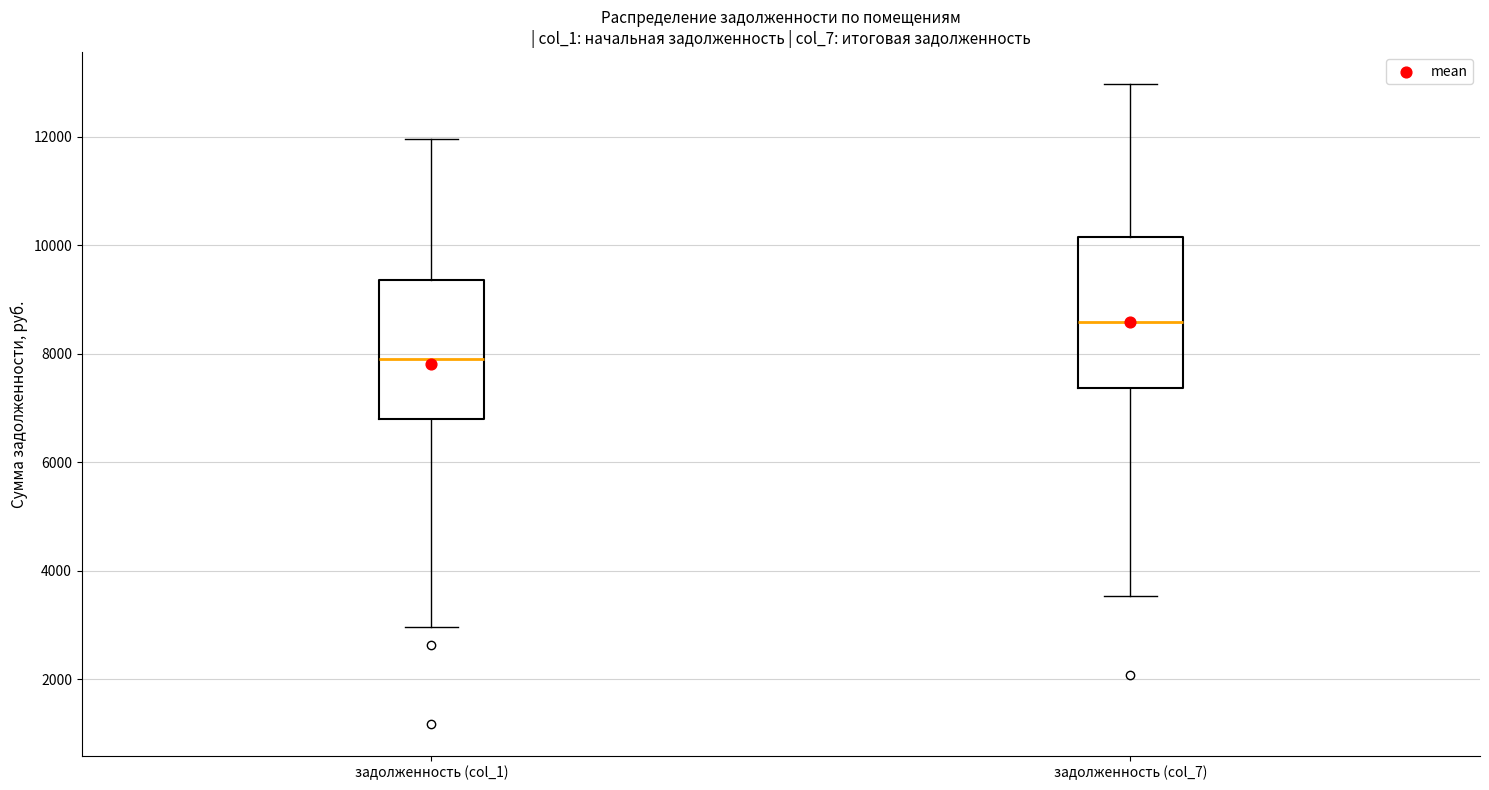

Which box has the highest median line?

задолженность (col_7)